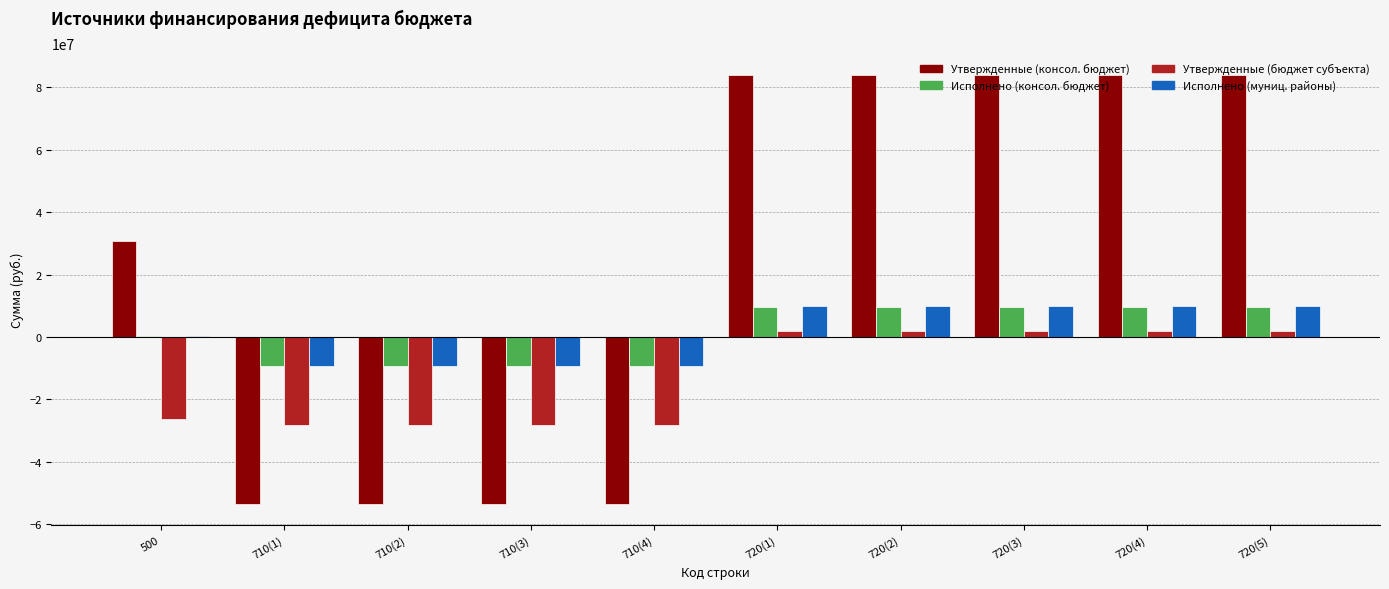

Which series has the largest total across all categories?

Утвержденные (консол. бюджет)